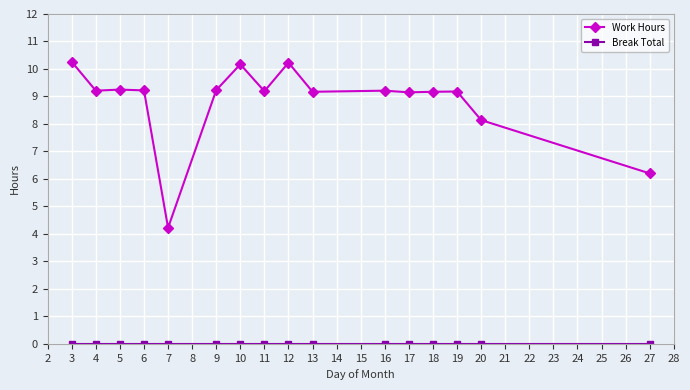

True or false: Work Hours has more than 0 interior local peaks.

True